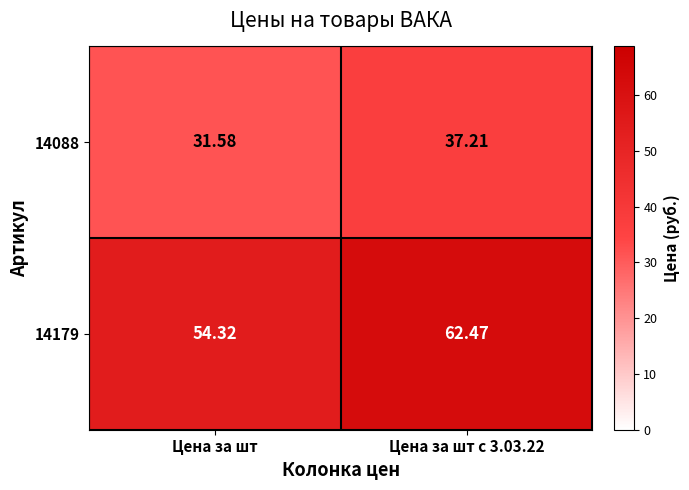

Which category has the lowest value across all series?

Цена за шт